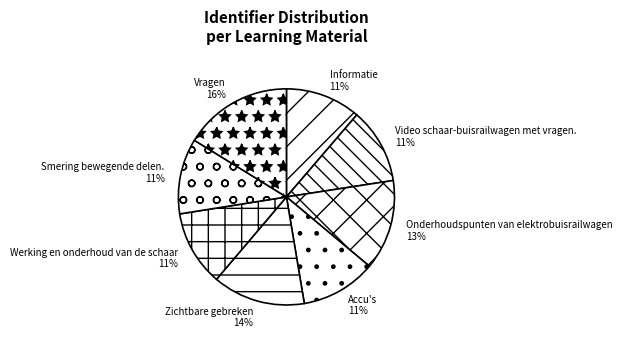

To the nearest percent, what percentage of the pie is Video schaar-buisrailwagen met vragen.?

11%